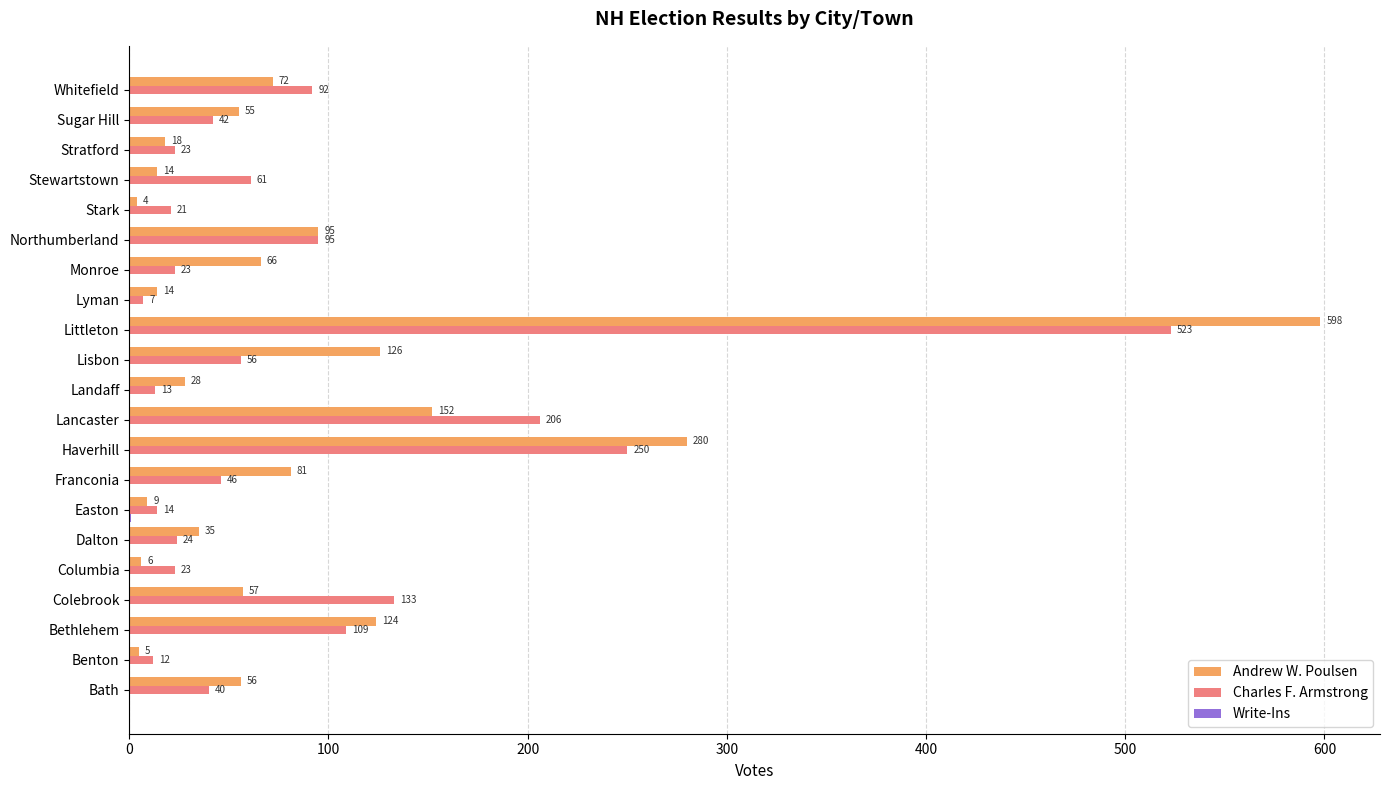

At which label is Charles F. Armstrong closest to 265?

Haverhill